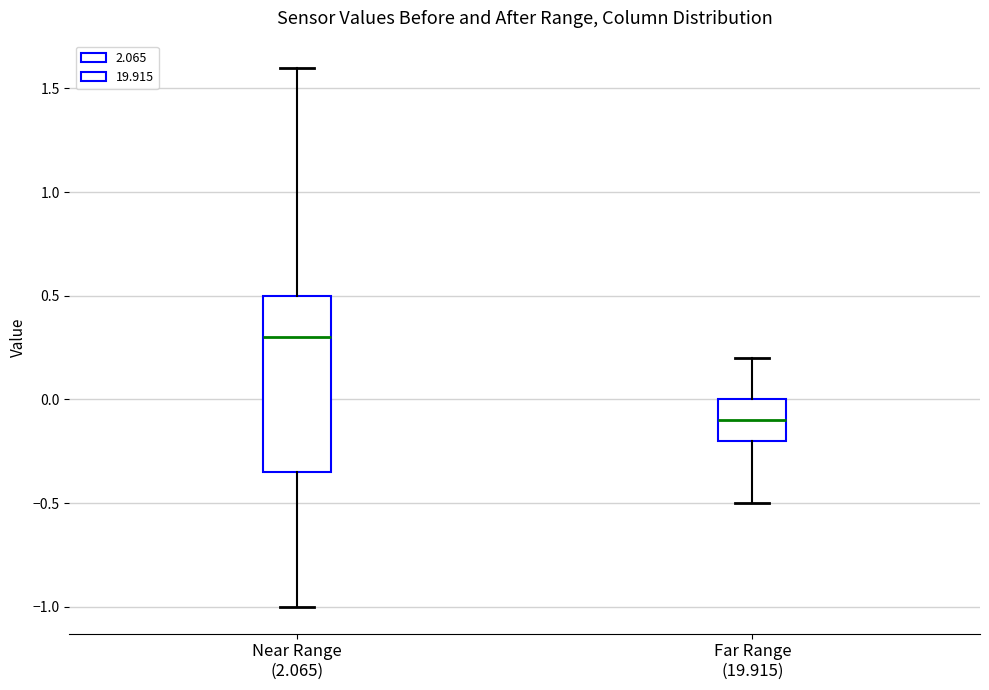

Which box is the tallest, from its lower edge to its upper edge?

Near Range (2.065)